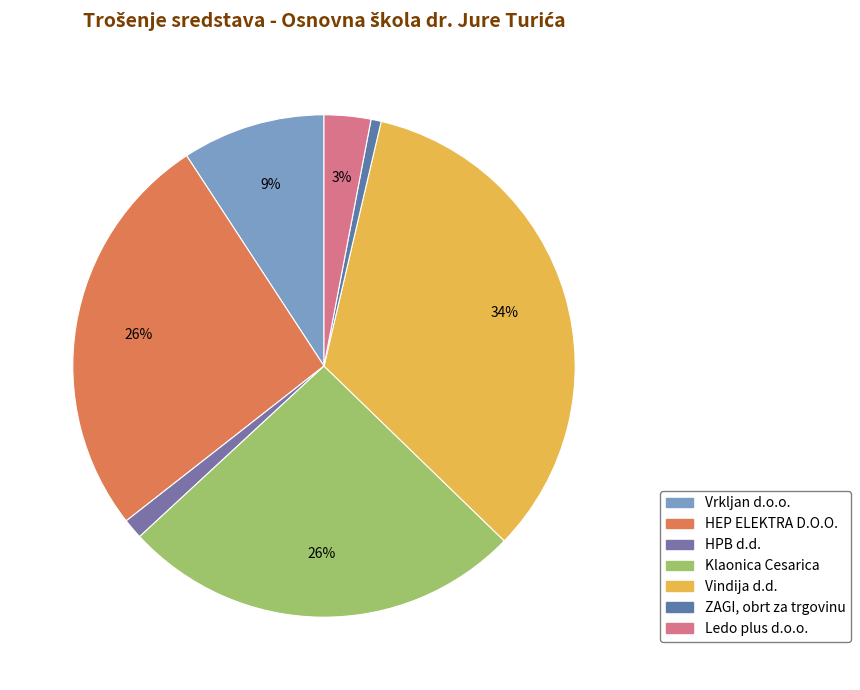

How many segments does this pie chart have?

7